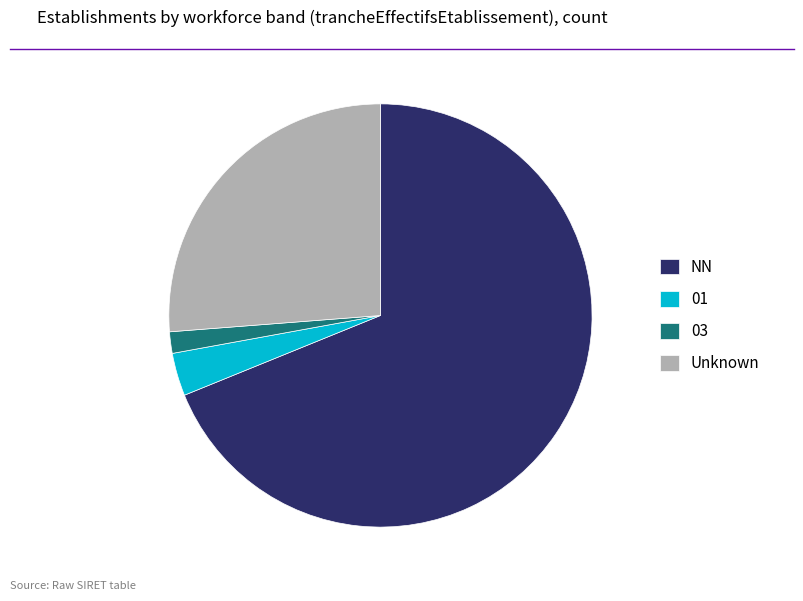

Approximately how many times larger is the value at Unknown compared to 03?

16.0